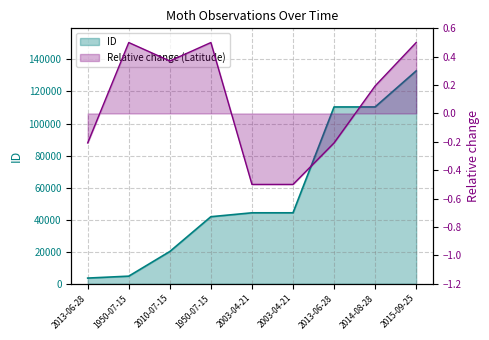

What is the difference between the highest and lowest values at 1950-07-15?

4753.5